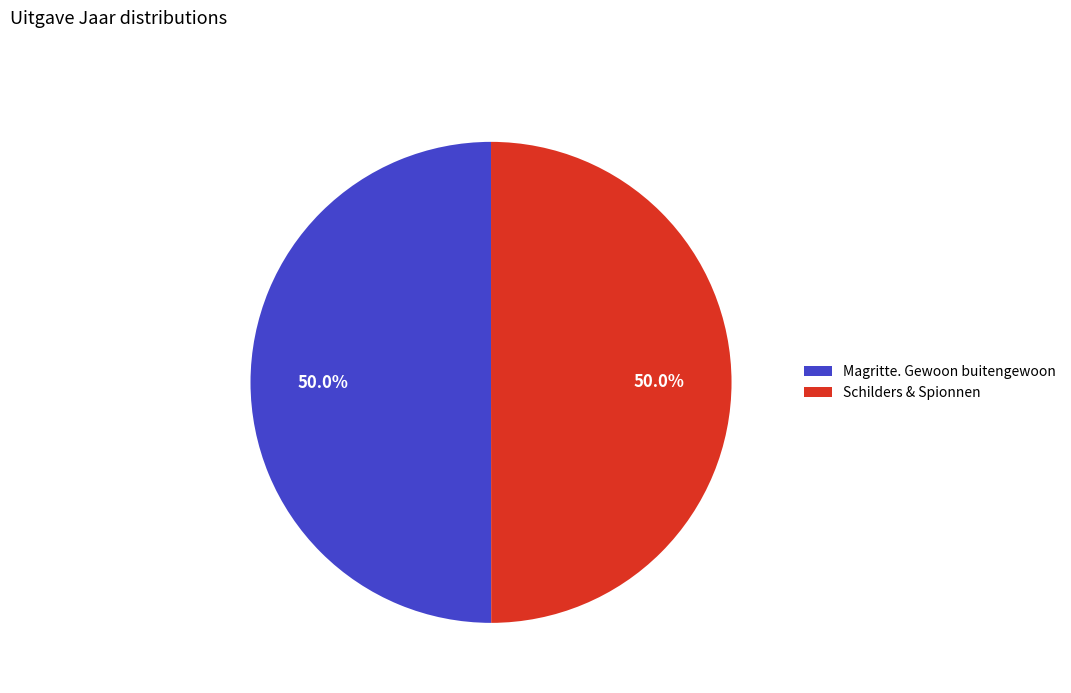

The Schilders & Spionnen slice represents 50% of the pie. True or false?

True